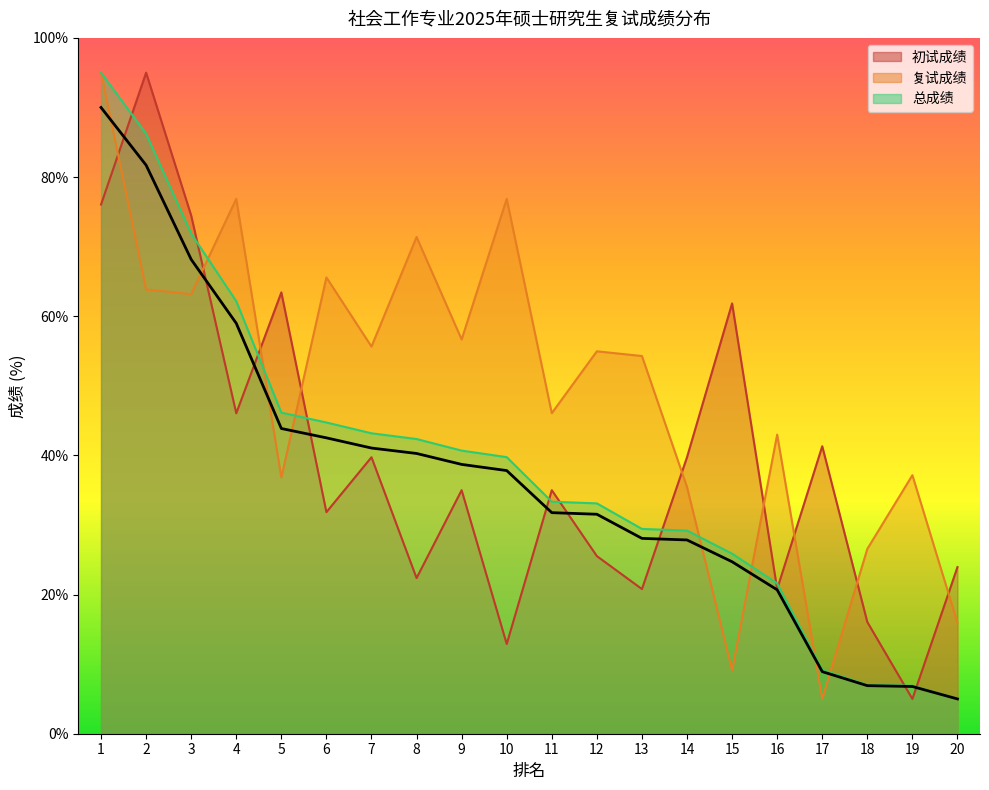

What is the change in value from 2 to 15?

-57.0